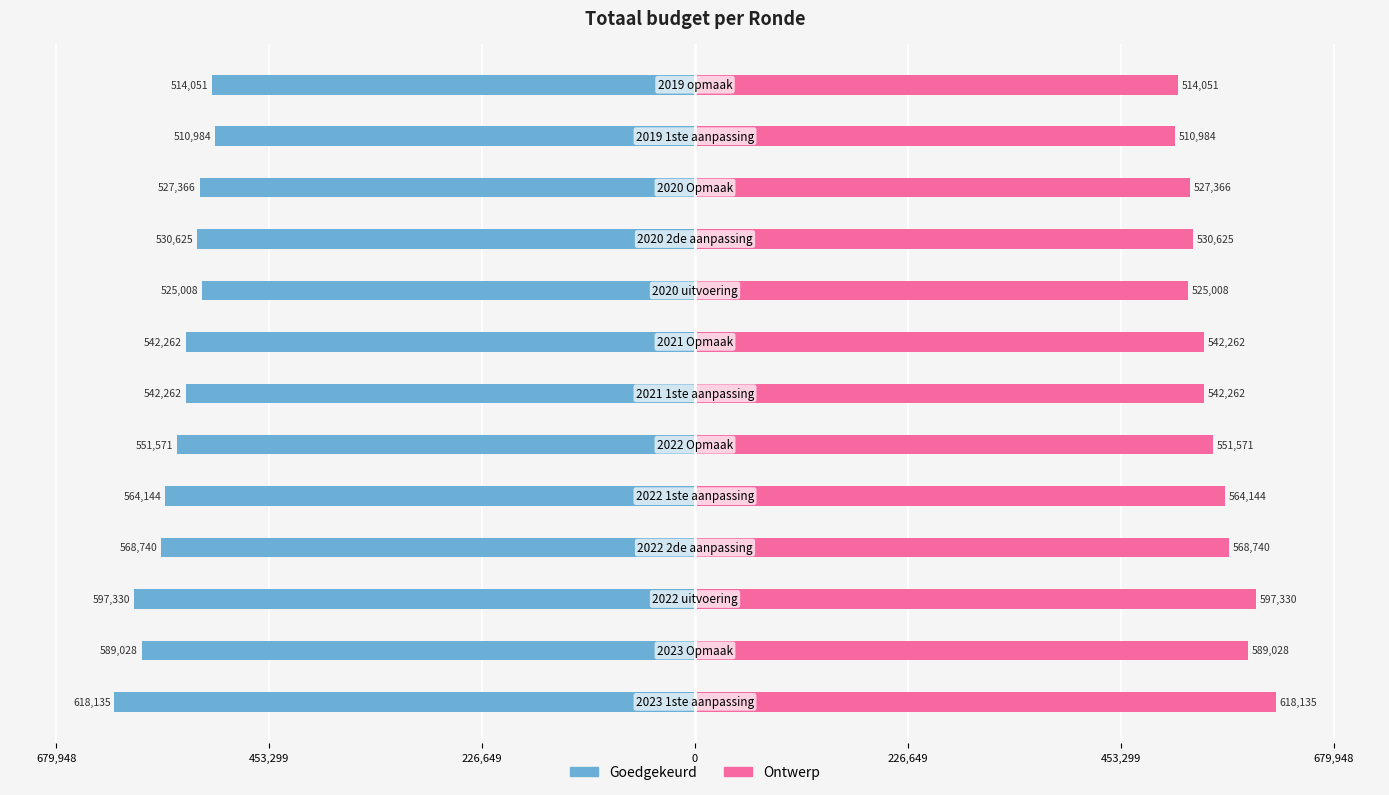

List the series in order of their peak value, highest first.

Ontwerp, Goedgekeurd